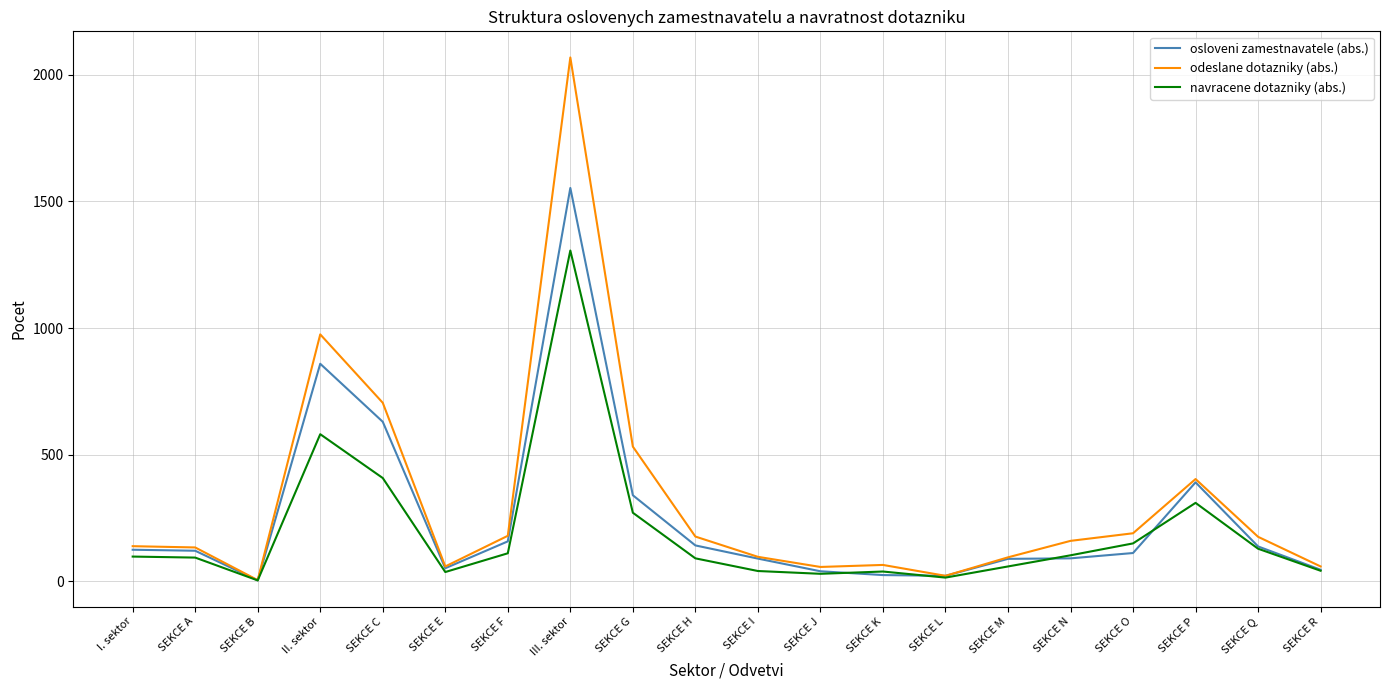

How many series are shown in this chart?

3